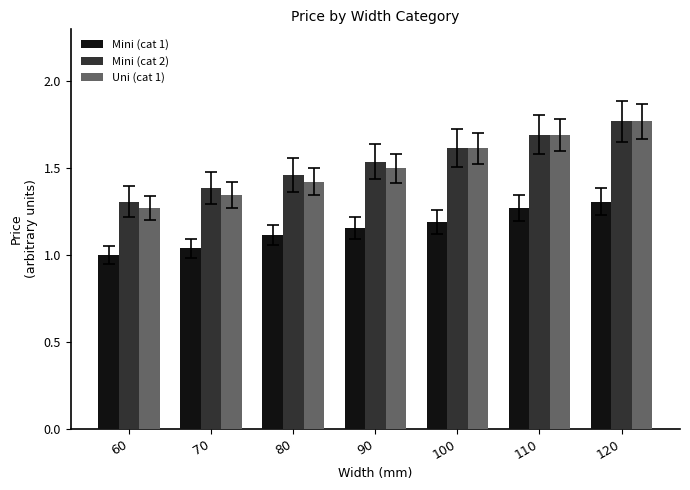

Read the Mini (cat 1) value at 80.

1.1